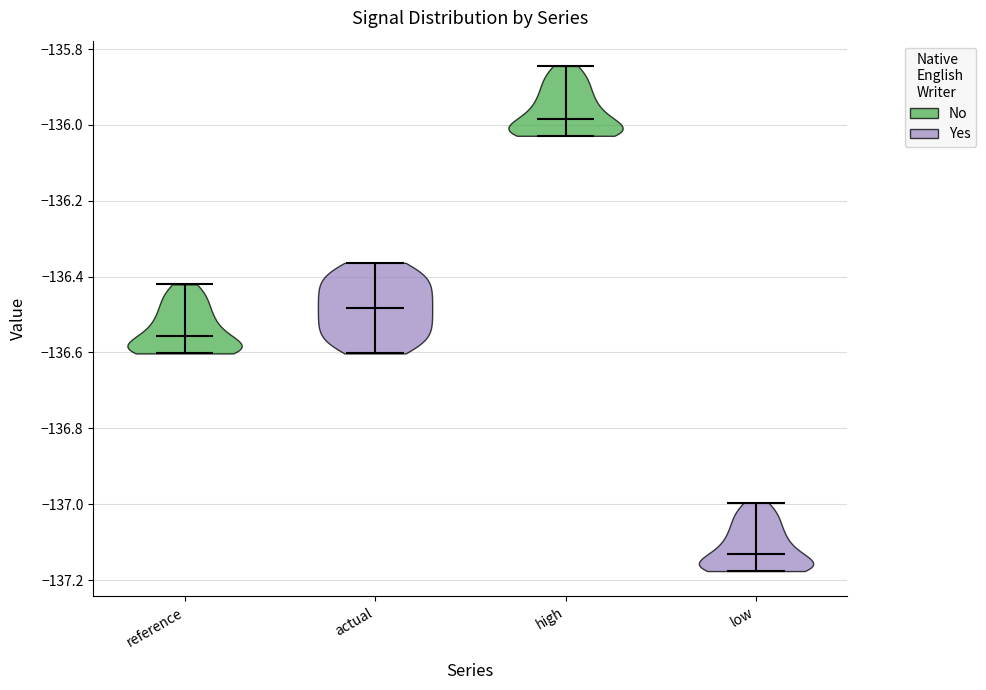

Reading left to right, read every violin against the y-axis: where its median line is, and the lowest and highest points it reaches. The values are not printed on the chart, so give them approximately, as read against the axis.

reference: median line -136.56, lowest point -136.60, highest point -136.42
actual: median line -136.48, lowest point -136.60, highest point -136.36
high: median line -135.98, lowest point -136.02, highest point -135.84
low: median line -137.14, lowest point -137.18, highest point -137.00